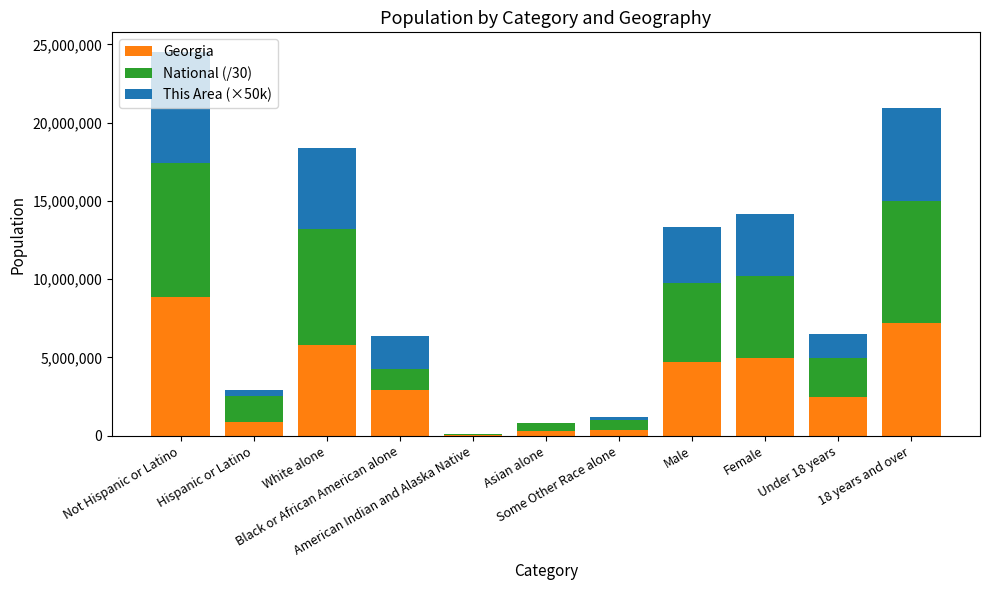

At which category is the sum across all series the highest?

Not Hispanic or Latino